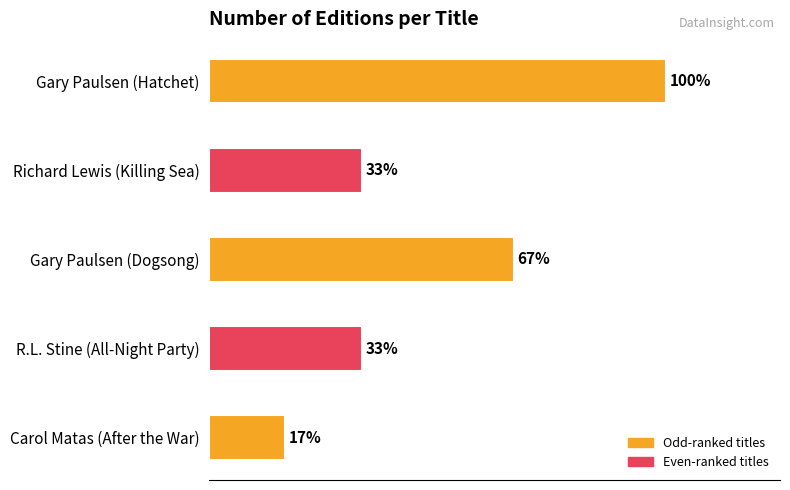

Does the chart contain any negative values?

No